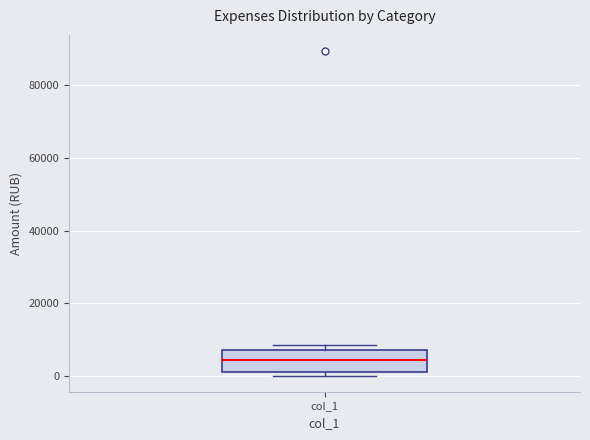

Read this box plot against the y-axis: the position of the median line, the range covered by the box, and the ends of both whiskers. The values are not printed on the chart, so give them approximately, as read against the axis.

median 4000, box 2000 to 8000, whiskers 0 to 8000 (just above the box's upper edge)